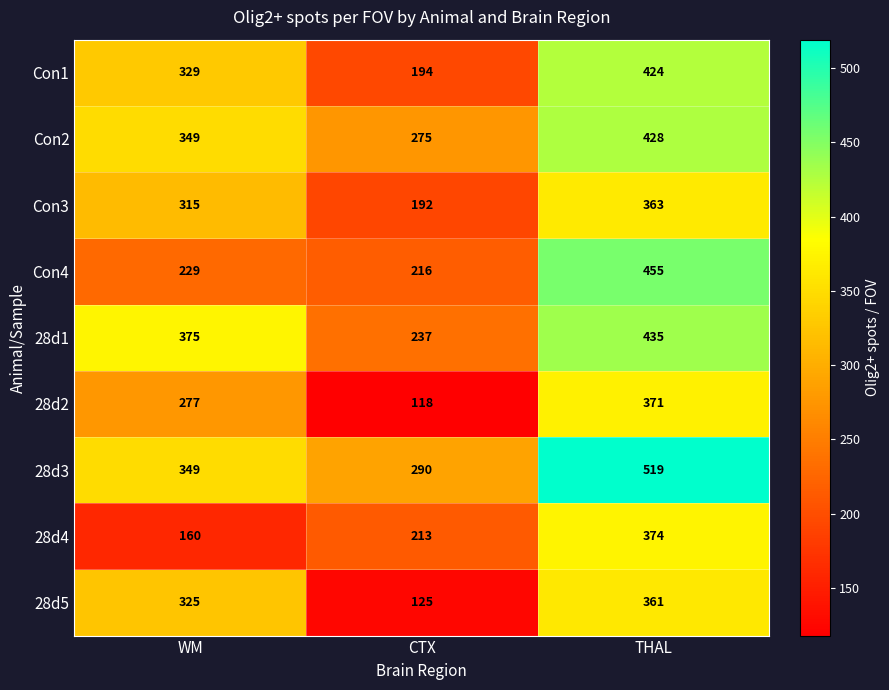

Rank the series at THAL from lowest to highest value.

28d5, Con3, 28d2, 28d4, Con1, Con2, 28d1, Con4, 28d3